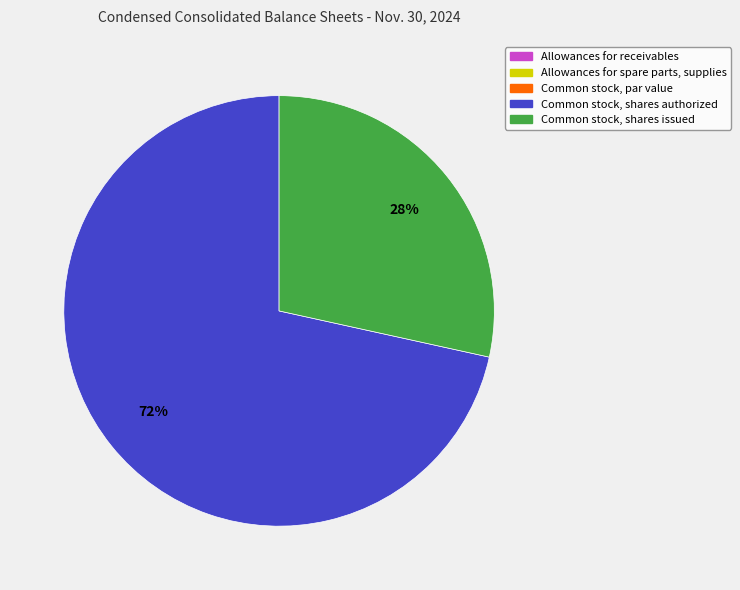

What percentage is the Common stock, shares authorized slice, to the nearest percent?

72%